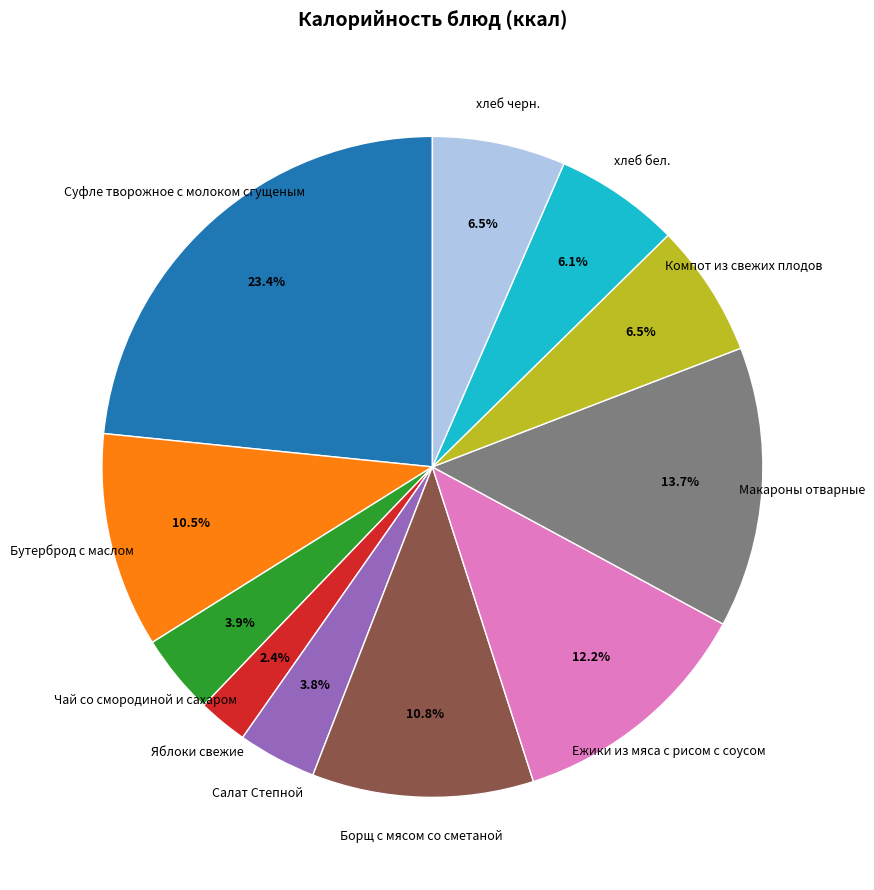

Does Борщ с мясом со сметаной represent more than half of the total?

No